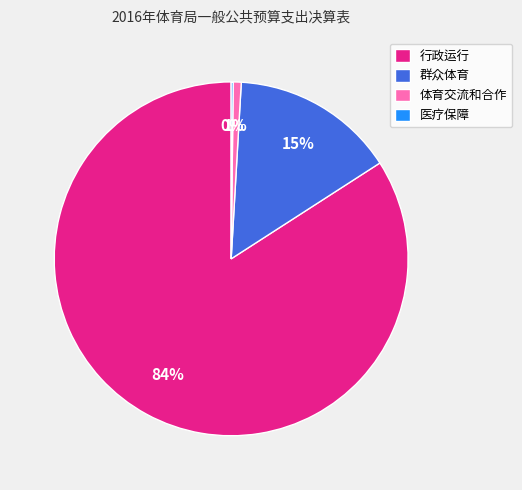

To the nearest percent, what is the difference between the largest and smallest slice percentages?

84%